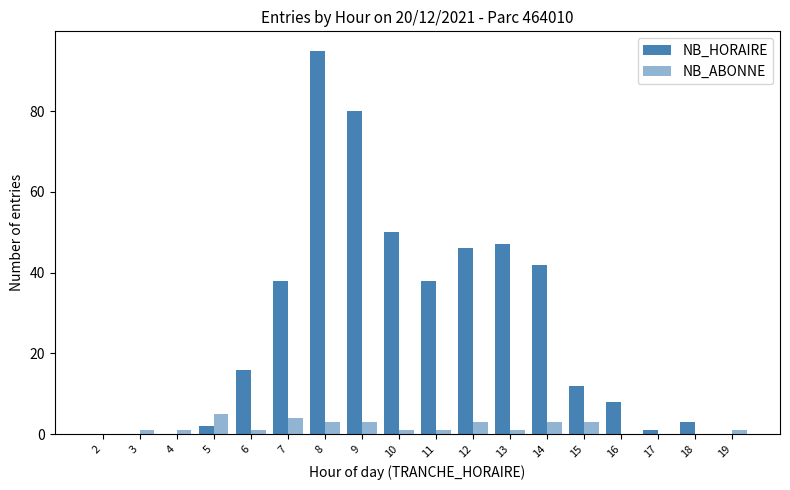

What is the difference between the NB_HORAIRE values at 5 and 19?

2